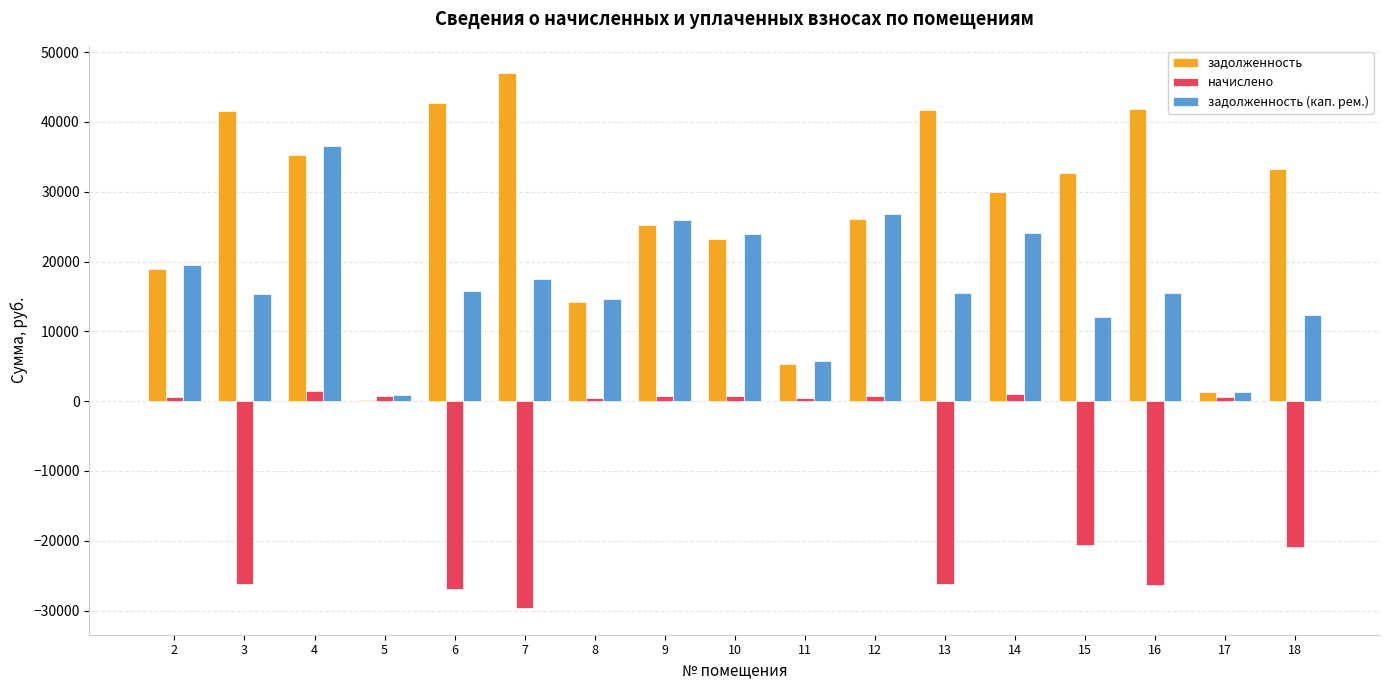

Which series changed the most between 12 and 16?

начислено